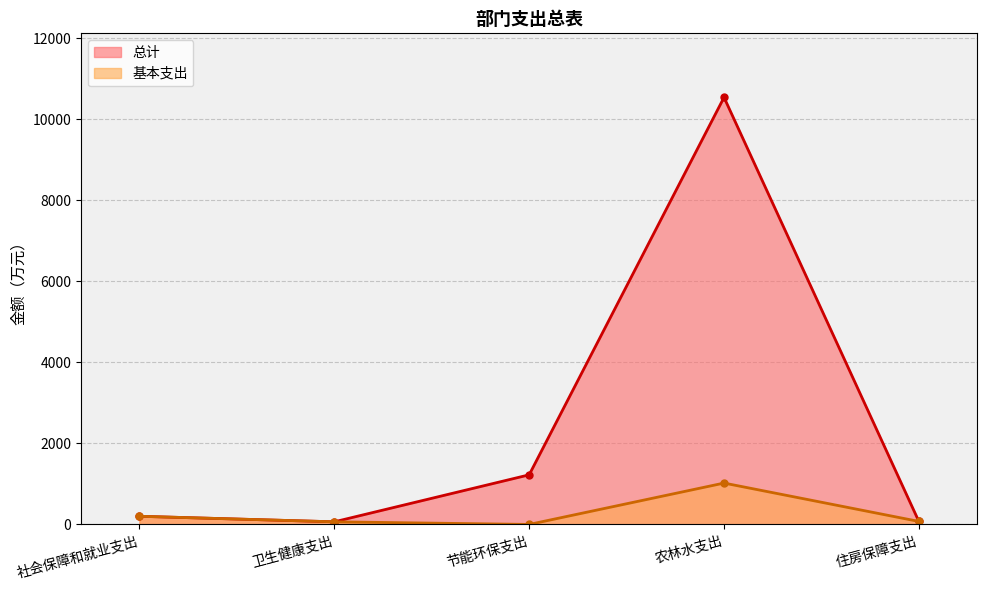

At which label does 总计 reach its peak?

农林水支出